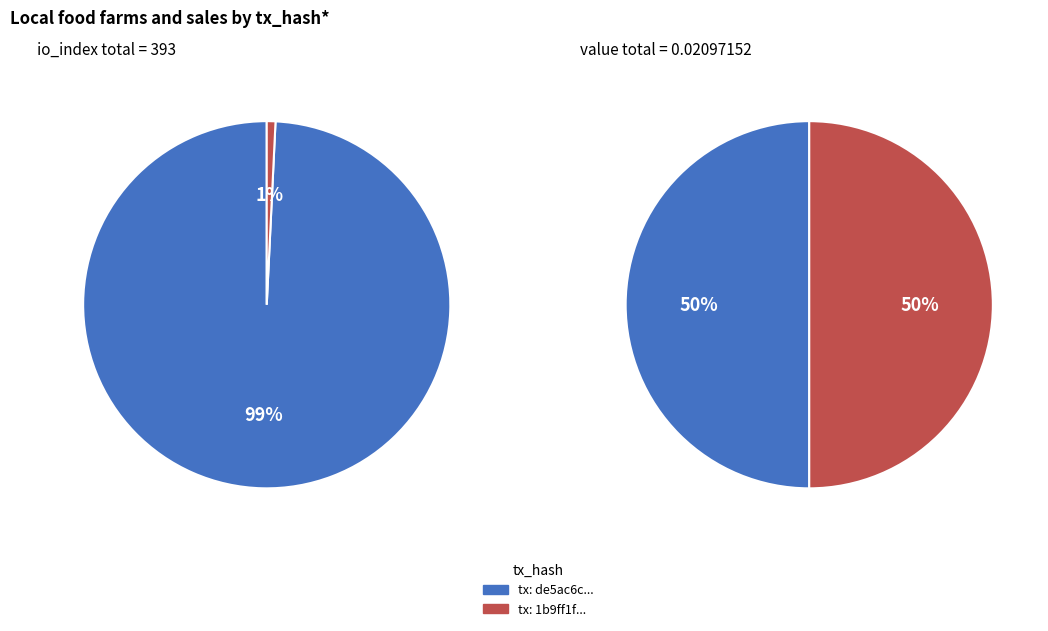

Between io_index_values and value_values, which series saw the biggest shift?

io_index_values